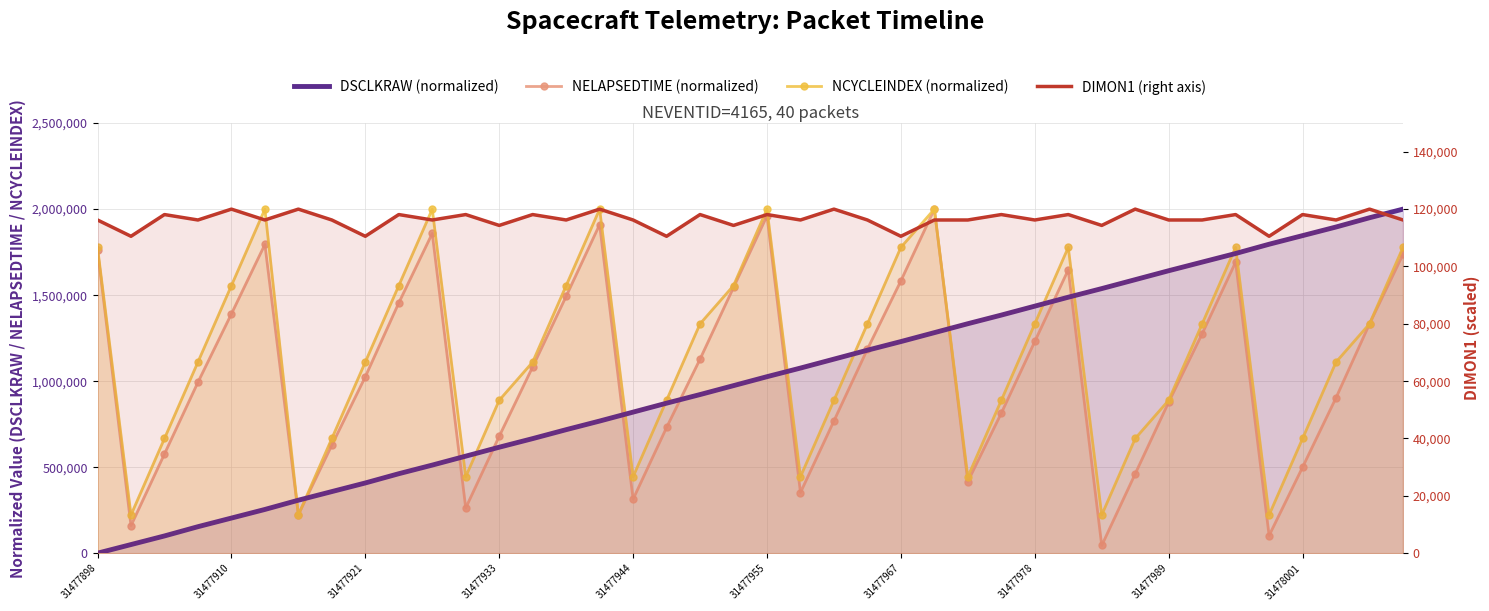

At how many categories does at least one series exceed 1149652?

27